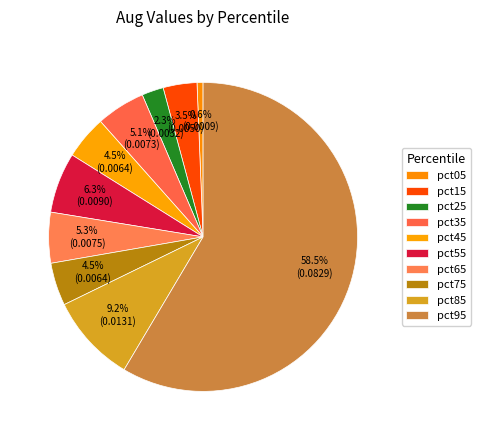

The pct25 slice represents 2% of the pie. True or false?

True